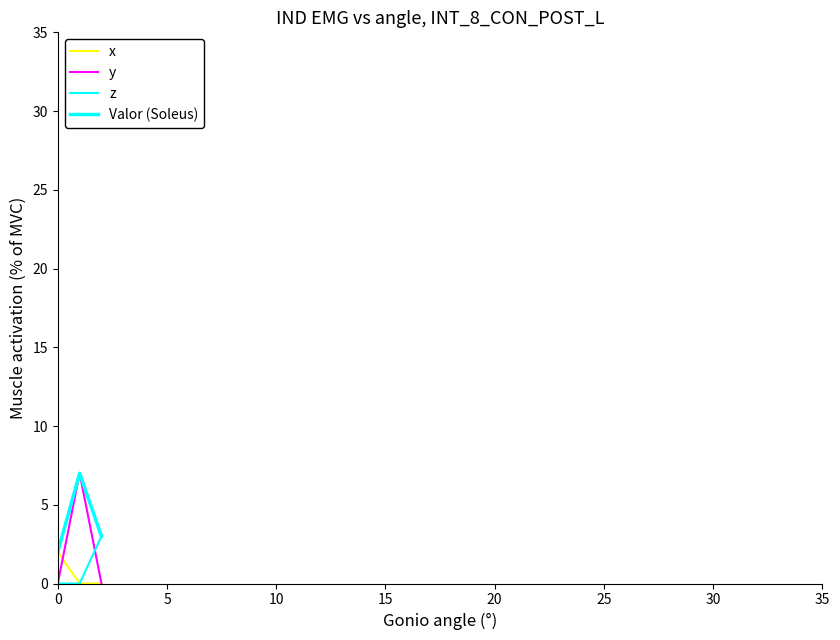

How many lines are shown in the chart?

4